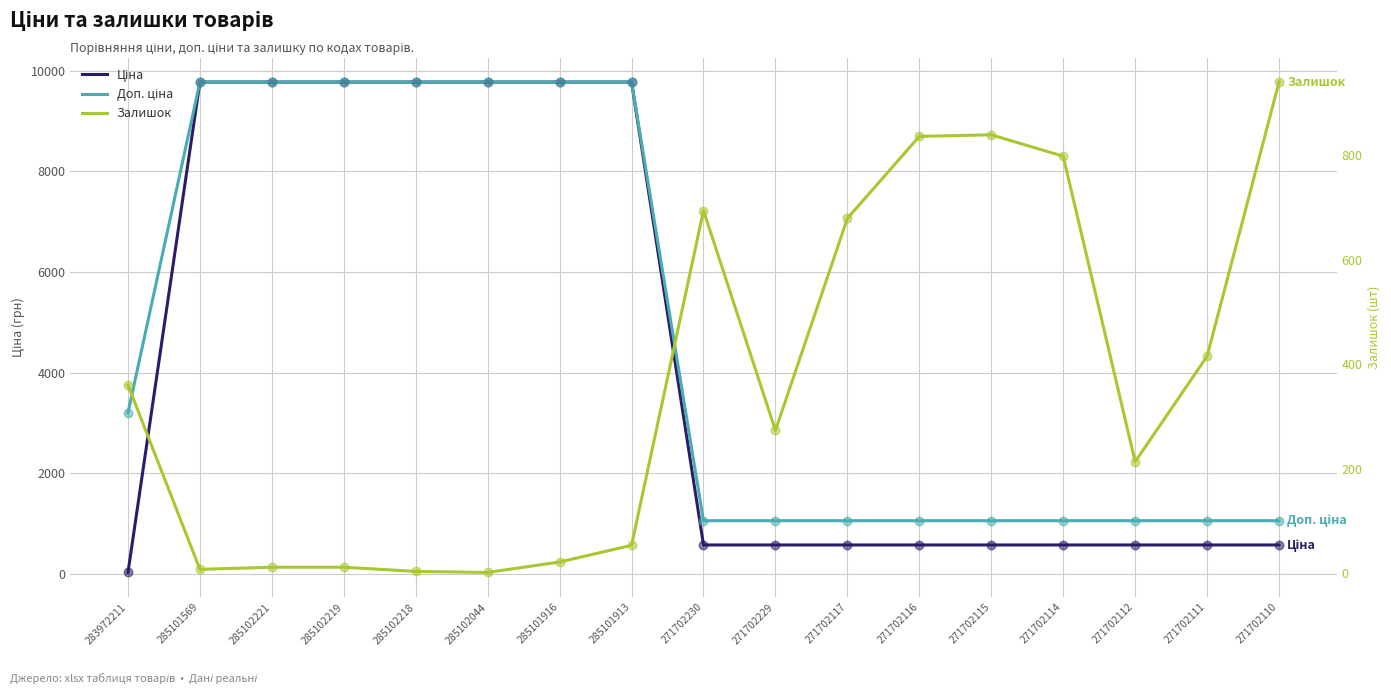

At how many categories does at least one series exceed 8036?

7